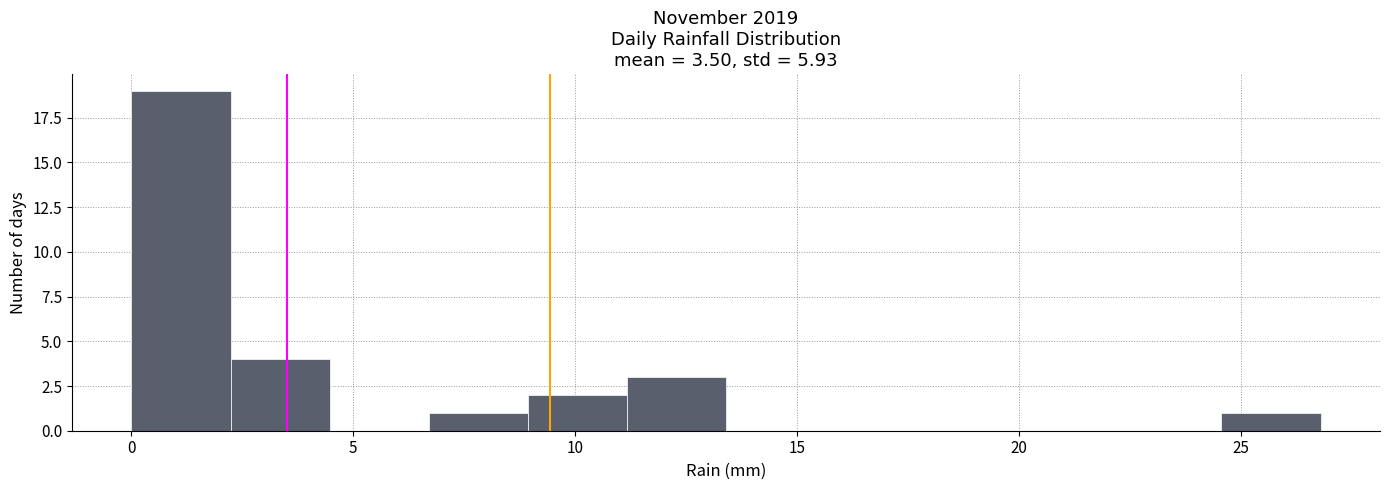

Reading left to right, list every bar in this chart as the range it spans on the x-axis followed by its height. Neither the bar edges nor the heights are printed on the chart, so give them approximately, as read against the axes.

0.0 to 2.0: 19
2.0 to 4.5: 4
4.5 to 6.5: 0
6.5 to 9.0: 1
9.0 to 11.0: 2
11.0 to 13.5: 3
13.5 to 15.5: 0
15.5 to 18.0: 0
18.0 to 20.0: 0
20.0 to 22.5: 0
22.5 to 24.5: 0
24.5 to 27.0: 1